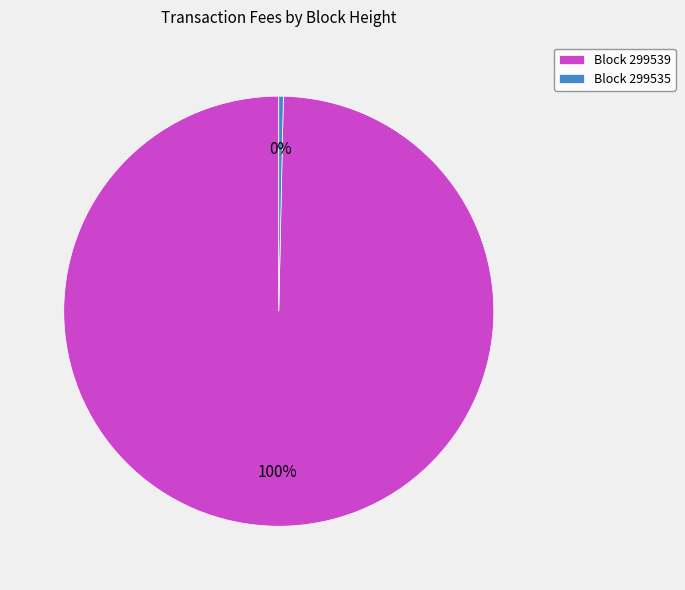

What percentage is the Block 299539 slice, to the nearest percent?

100%